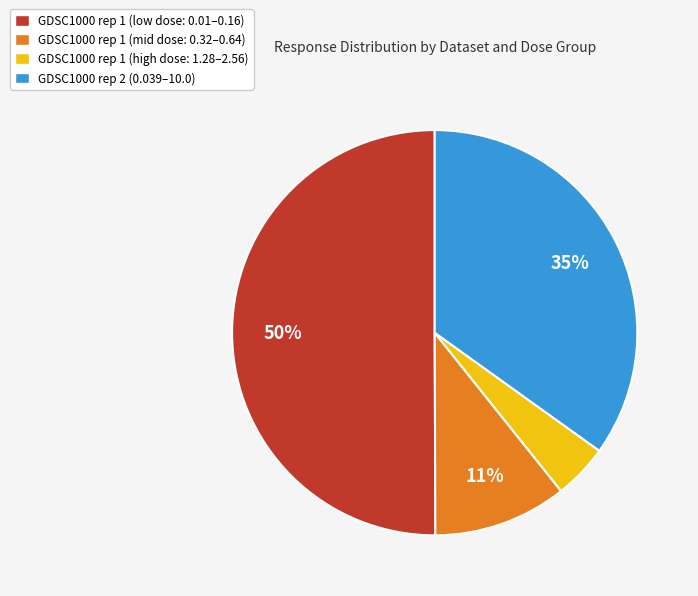

To the nearest percent, what is the average slice percentage?

25%